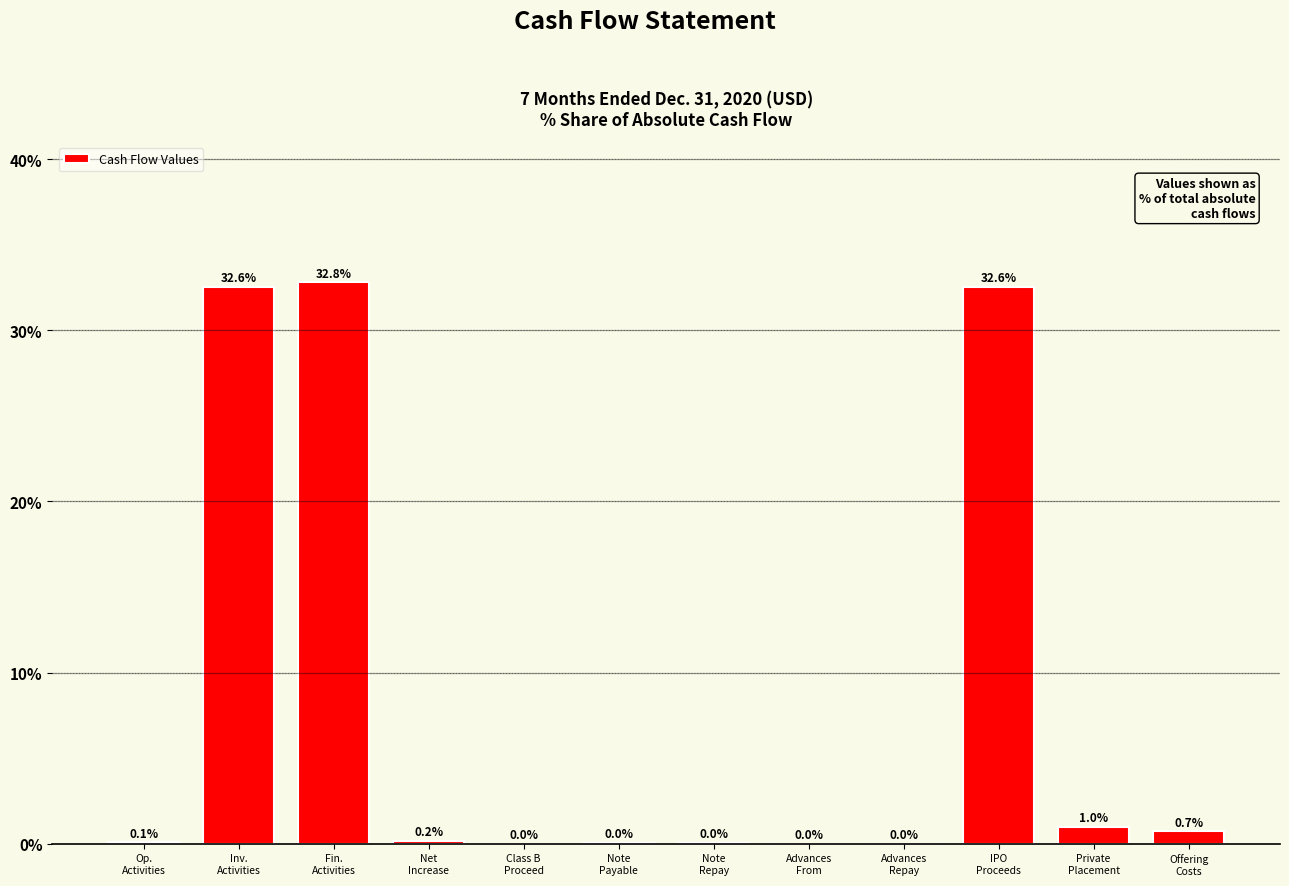

What is the sum of all values?

100.0